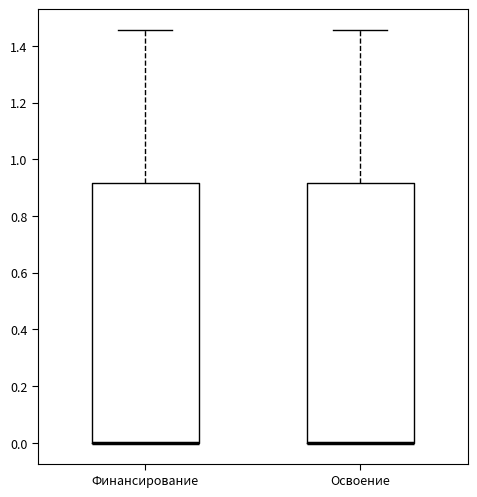

Where does the upper whisker of the box for Освоение end on the y-axis? The values are not printed on the chart, so give them approximately, as read against the axis.

1.46